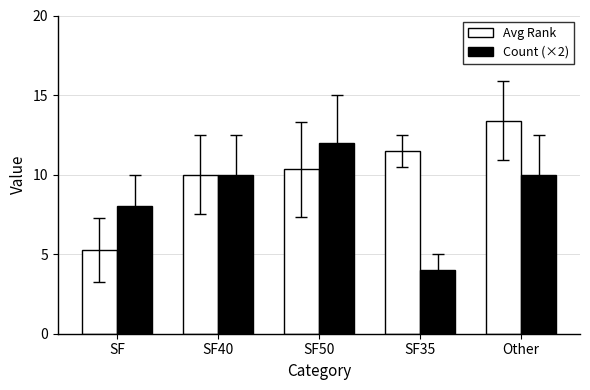

True or false: Avg Rank has a value of 10.3 at SF50.

True